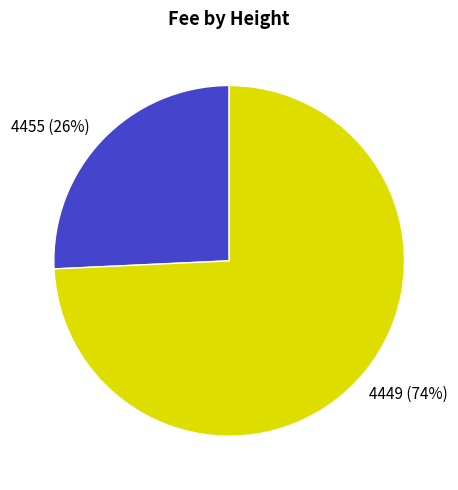

What percentage is the 4455 slice, to the nearest percent?

26%